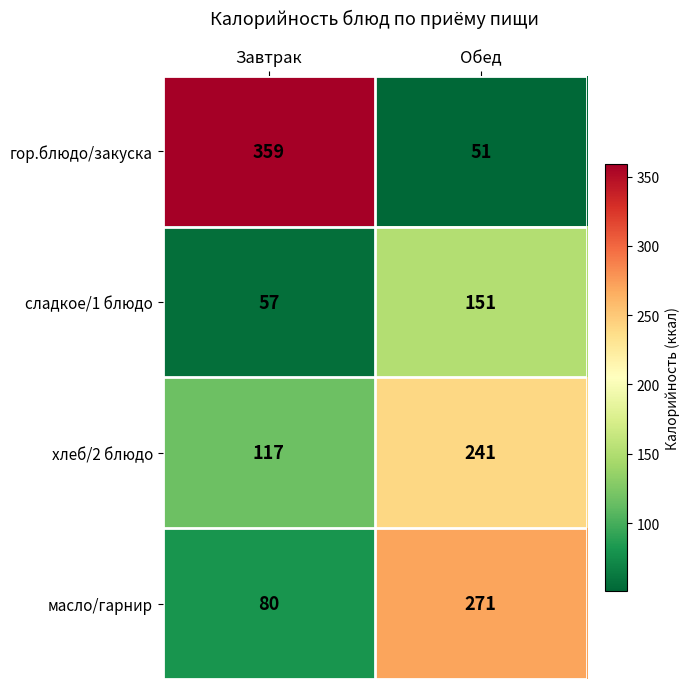

Count the number of data series in this chart.

4